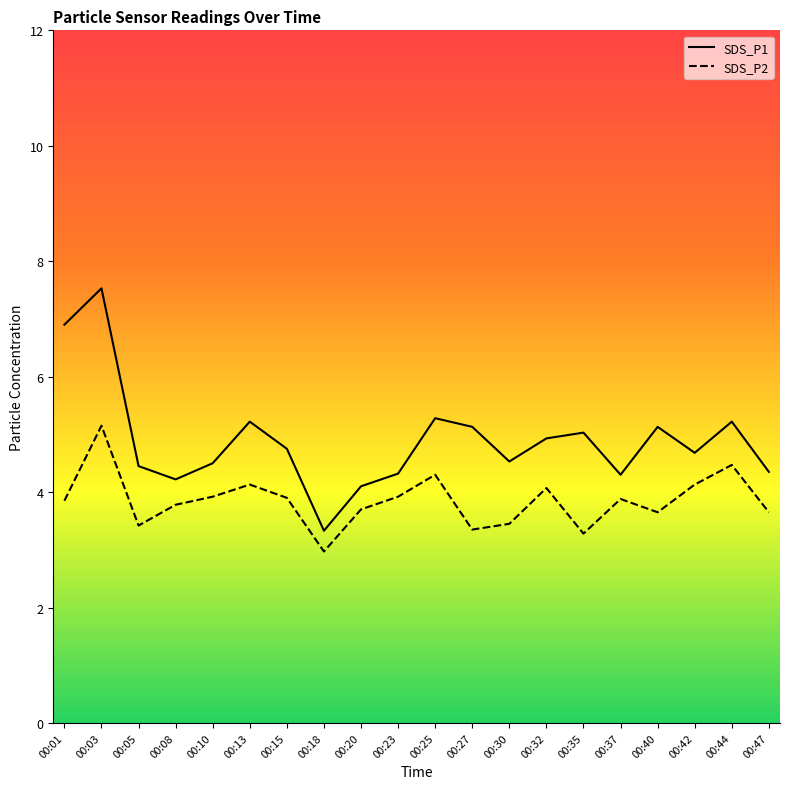

Which category has the highest value in the SDS_P2 series?

00:03